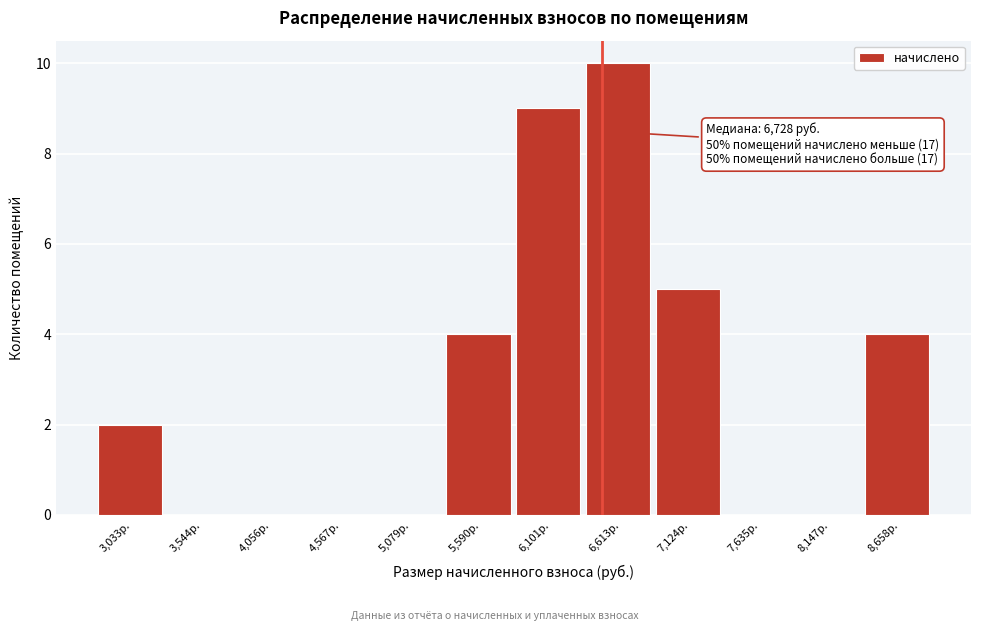

Reading left to right, transcribe all the data shown in this chart.

3,033р.=2	3,544р.=0	4,056р.=0	4,567р.=0	5,079р.=0	5,590р.=4	6,101р.=9	6,613р.=10	7,124р.=5	7,635р.=0	8,147р.=0	8,658р.=4